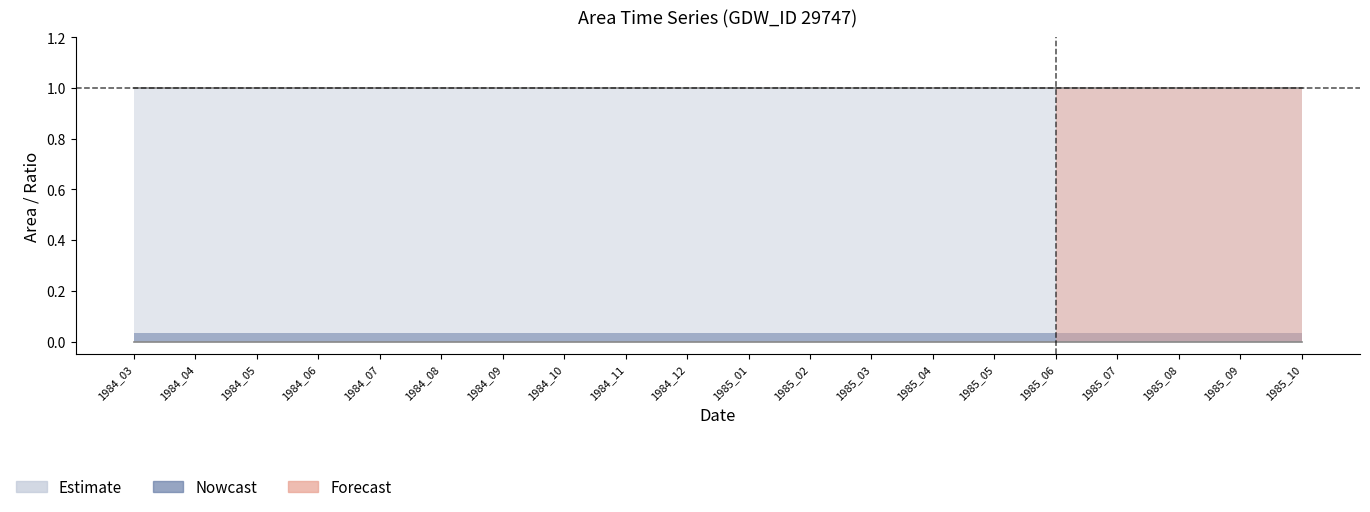

Between 1984_12 and 1984_11, which is larger?

1984_12